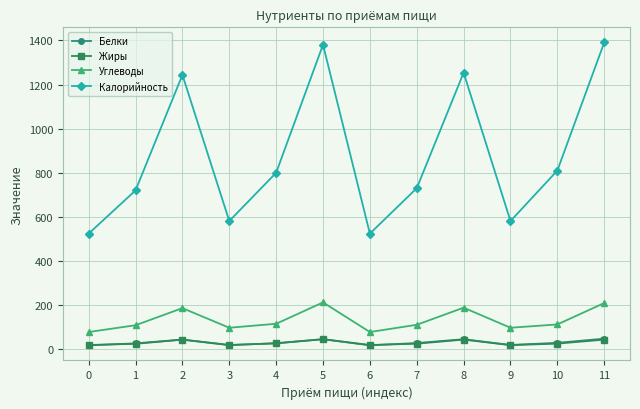

In Углеводы, how many points are higher than both neighbors (excluding endpoints)?

3